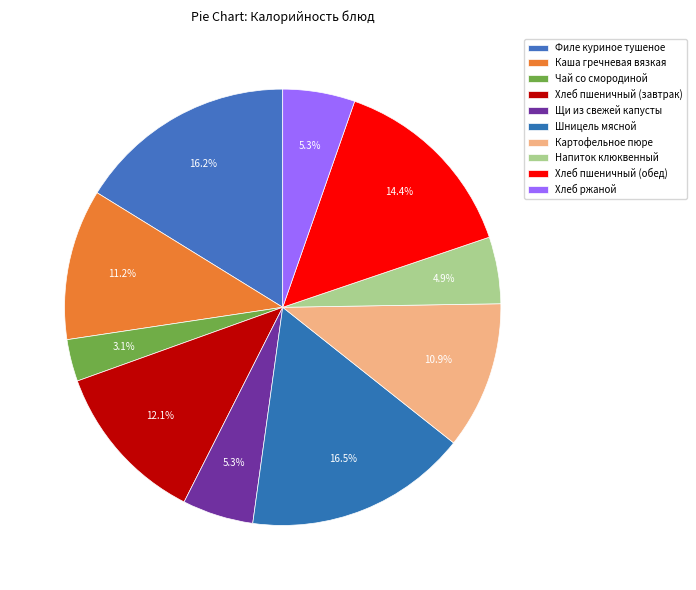

To the nearest percent, what percentage of the pie is Каша гречневая вязкая?

11%